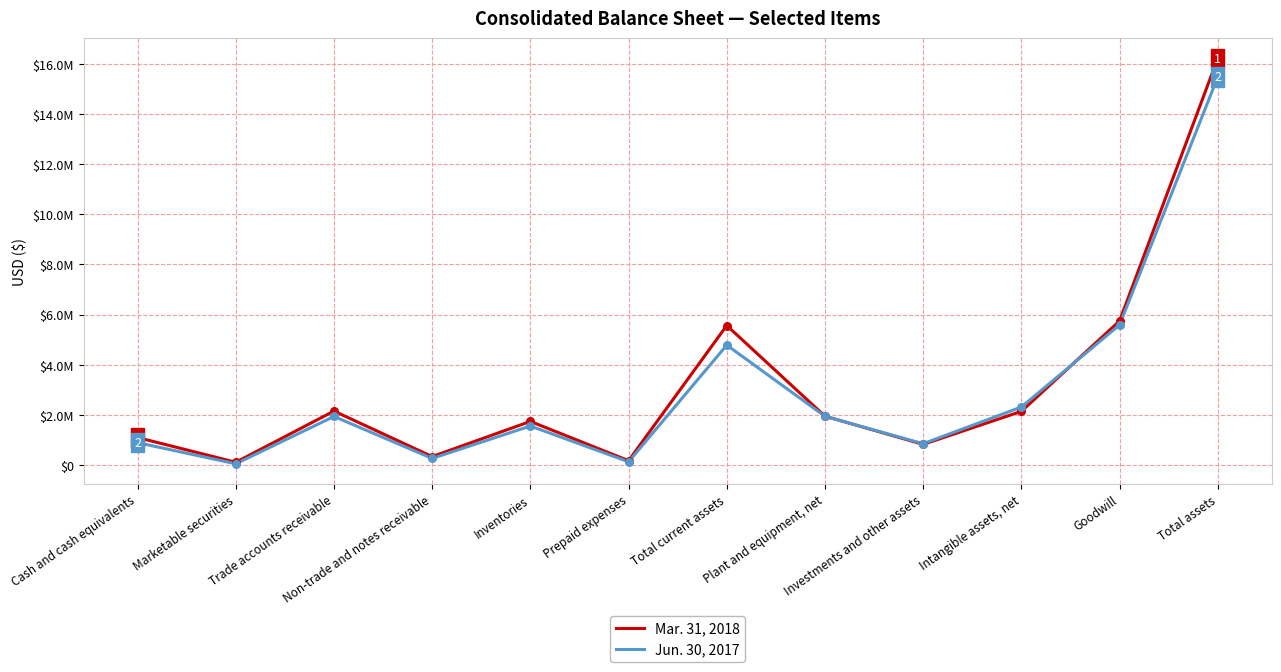

At how many categories does at least one series exceed 4974864?

3